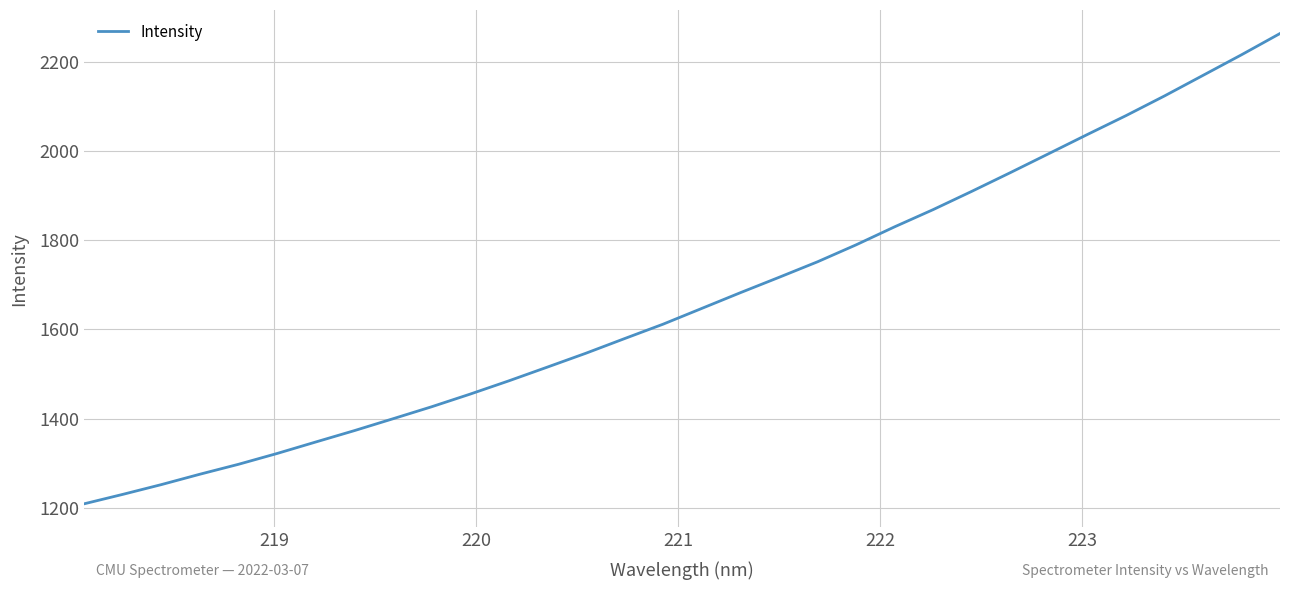

What is the maximum value shown in the chart?

2263.2